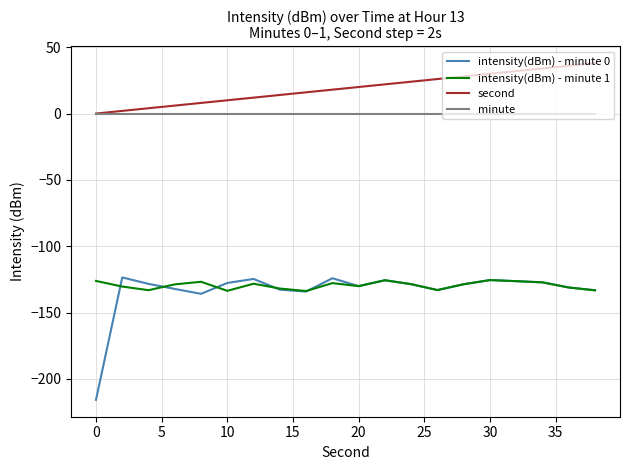

What is the minimum value for intensity(dBm) - minute 0?

-215.8